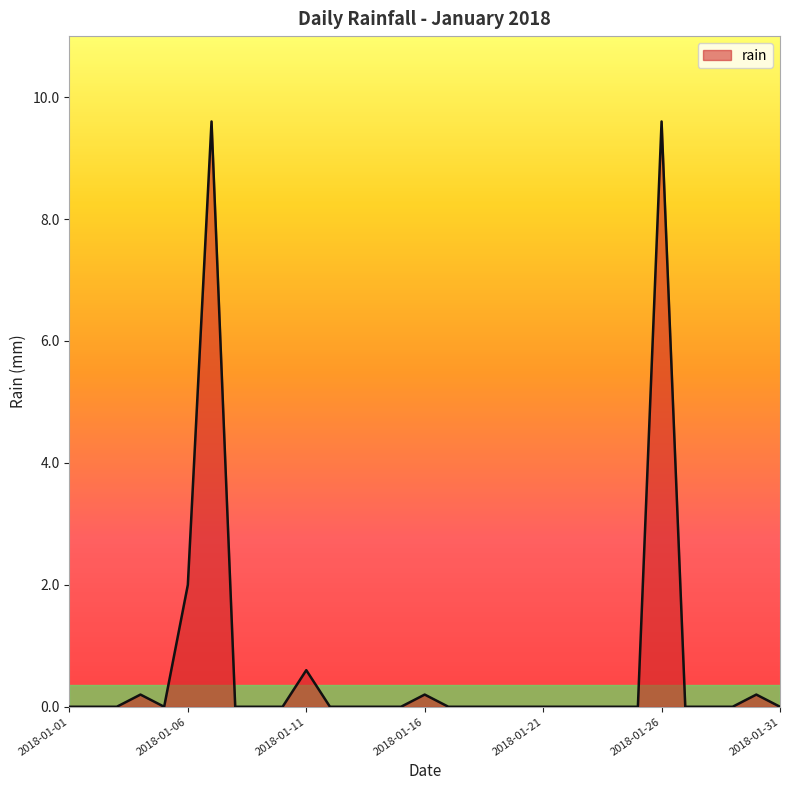

What is the maximum value shown in the chart?

9.6